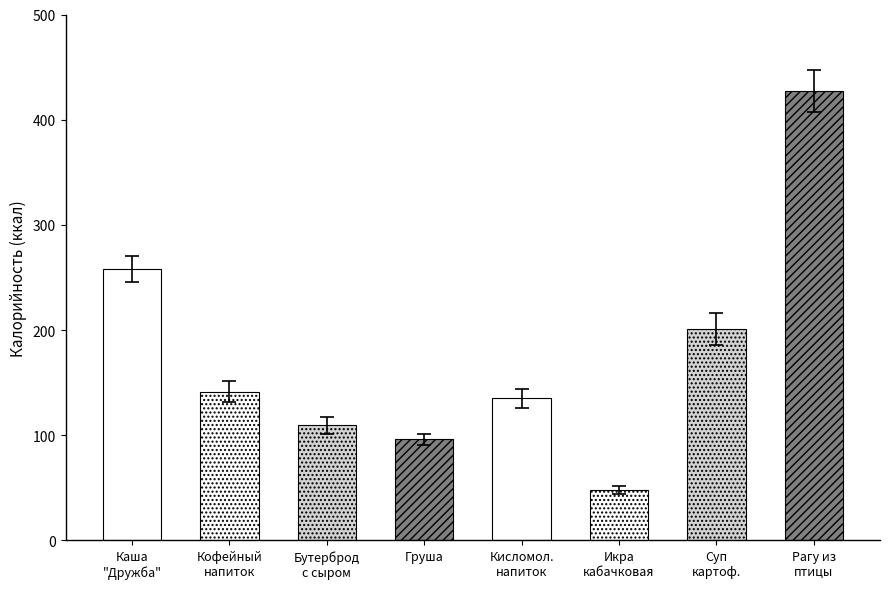

What is the difference between the second highest and second lowest values?

162.0